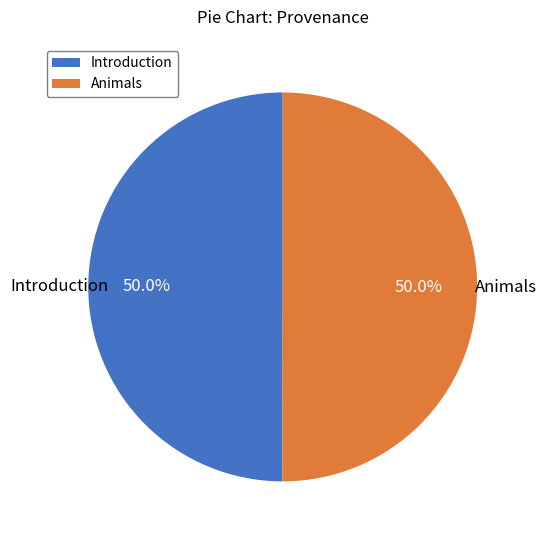

What percentage do Introduction and Animals together represent?

100.0%